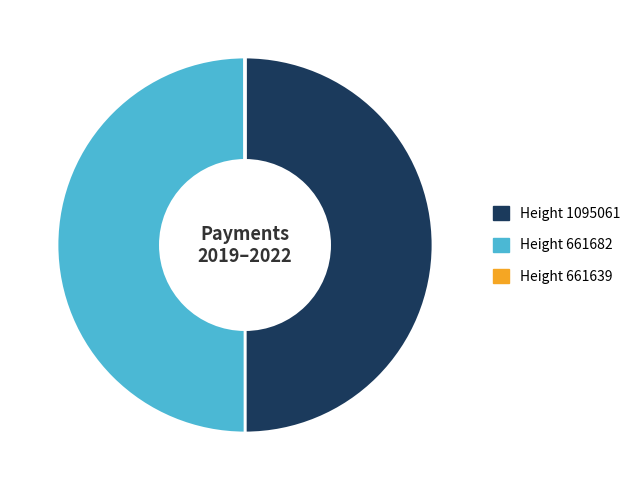

Is it true that Height 1095061 is 59% of the pie?

False